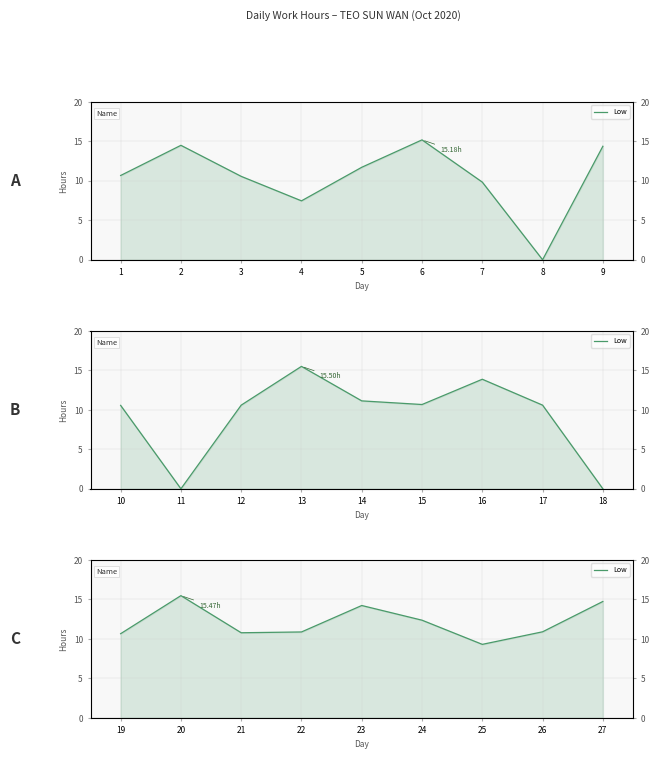

What is the value of the 8th point from the left?

10.9